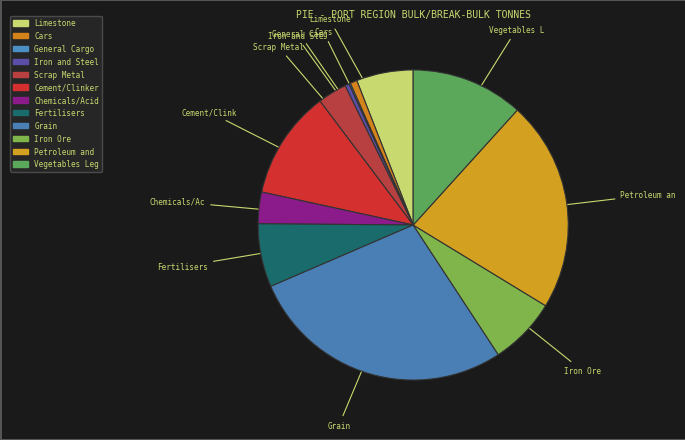

Which slice is the largest?

Grain